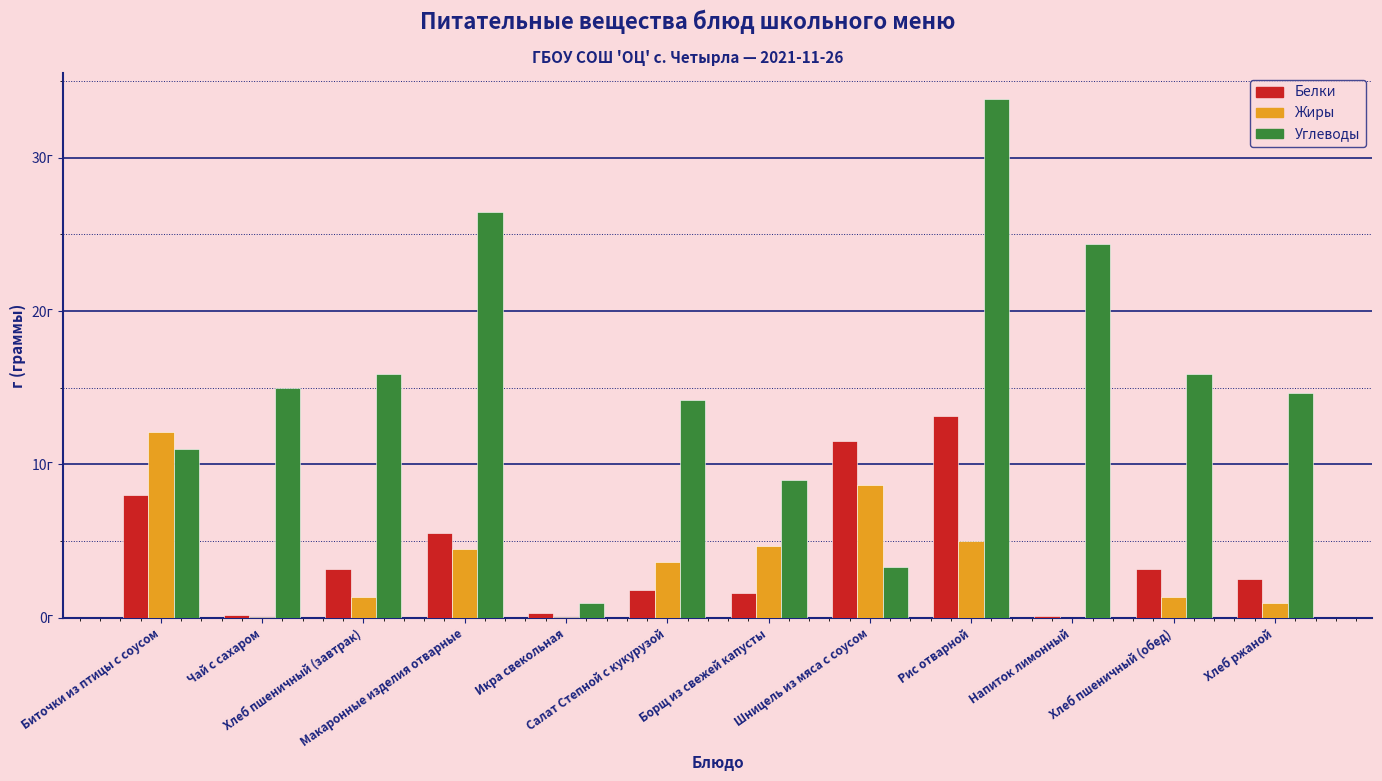

The Углеводы series shows 1.4 at Икра свекольная. True or false?

False